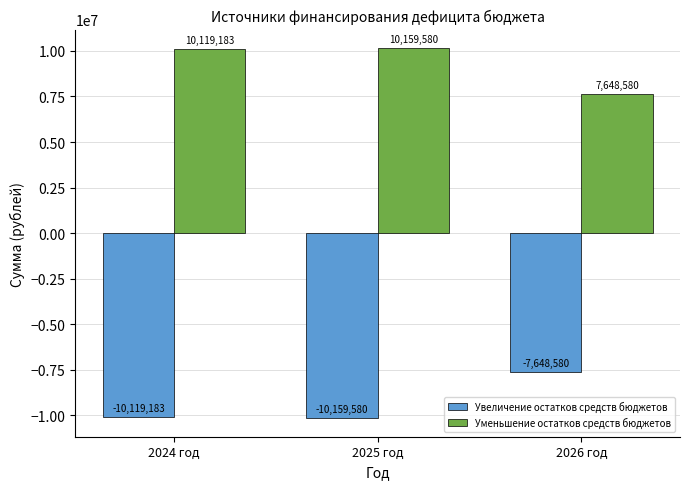

What is the label of the 2nd bar from the right?

2025 год